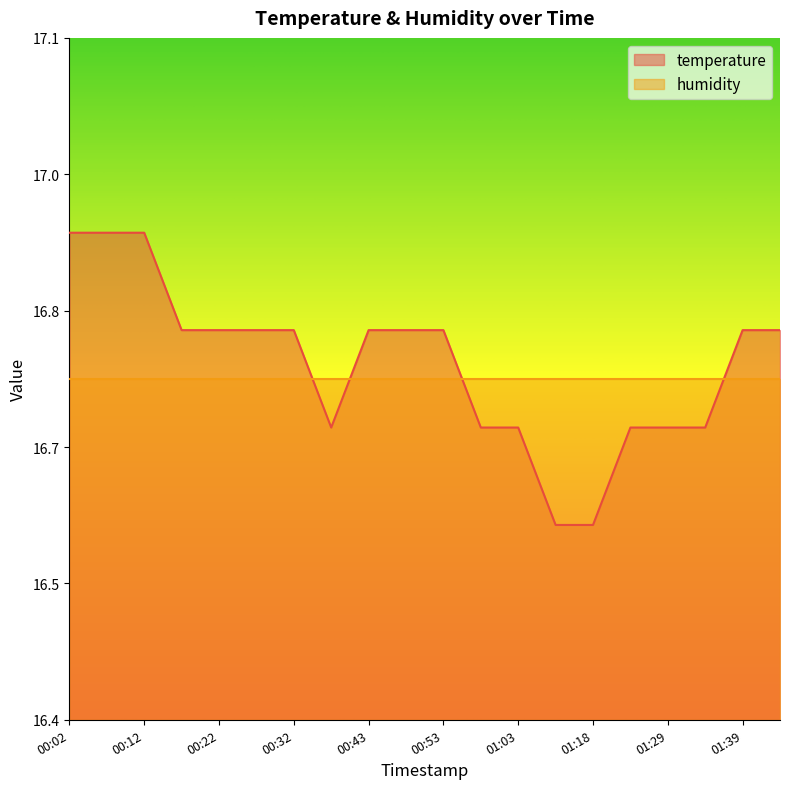

Between 01:39 and 01:24, which is larger?

01:39